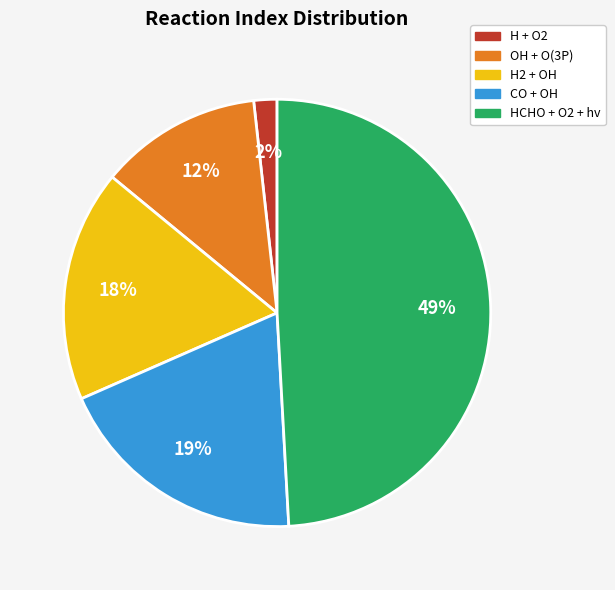

Do H + O2 and H2 + OH together represent more than half of the pie?

No